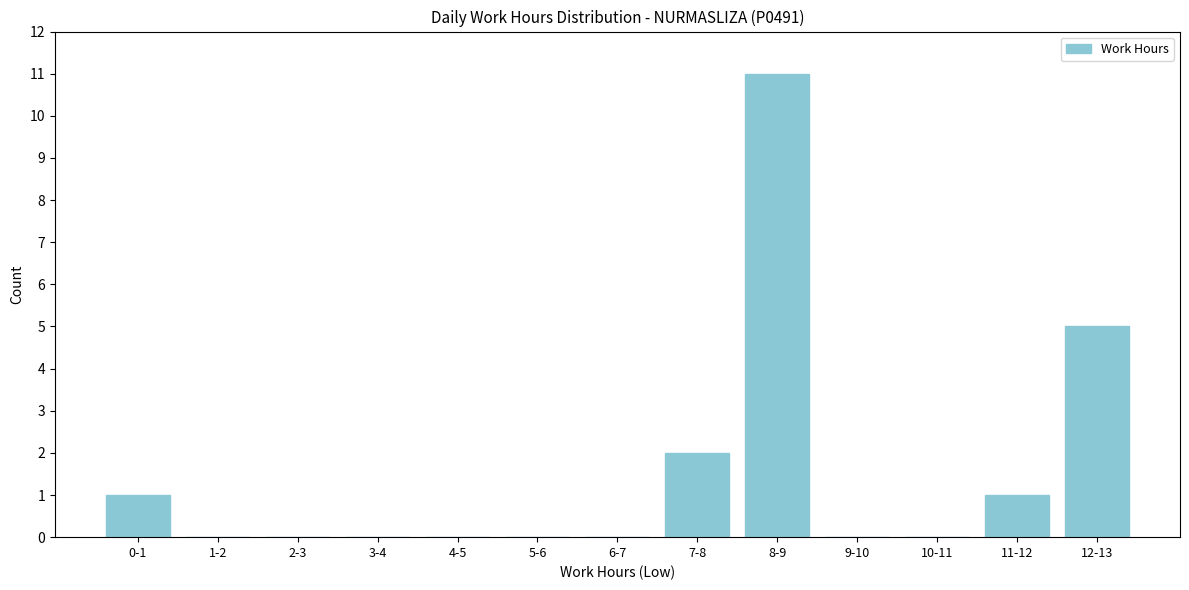

Reading left to right, transcribe all the data shown in this chart.

0-1=1	1-2=0	2-3=0	3-4=0	4-5=0	5-6=0	6-7=0	7-8=2	8-9=11	9-10=0	10-11=0	11-12=1	12-13=5